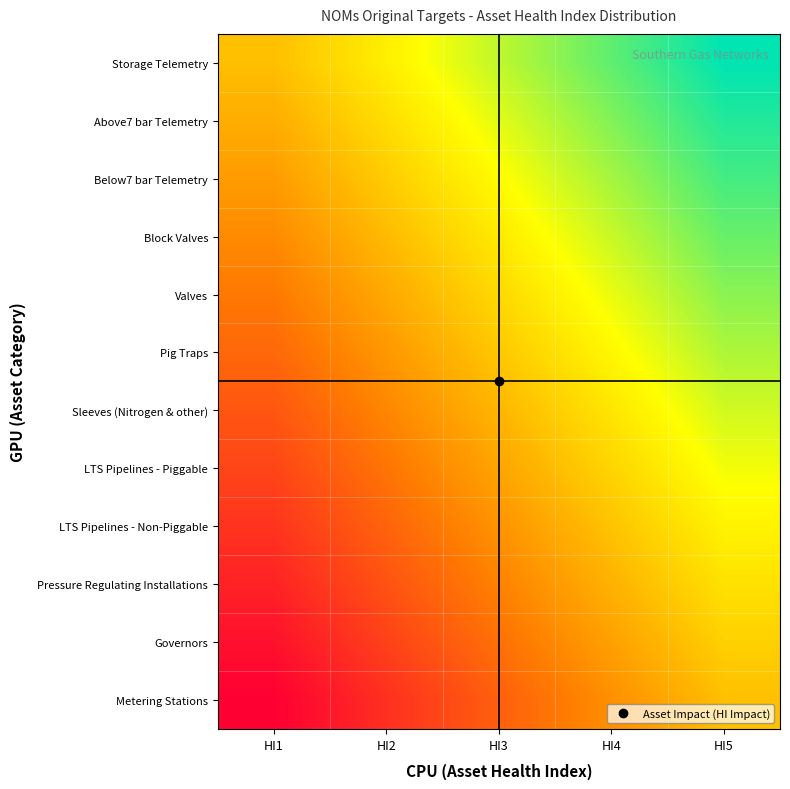

What is the total value across all series at HI5?

6.0